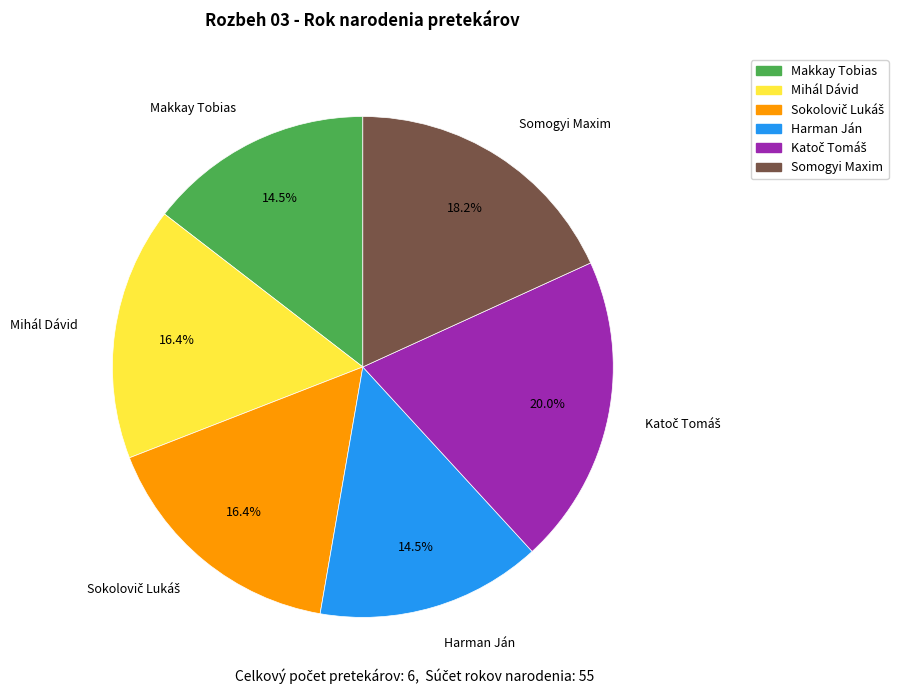

Do Mihál Dávid and Makkay Tobias together represent more than half of the pie?

No